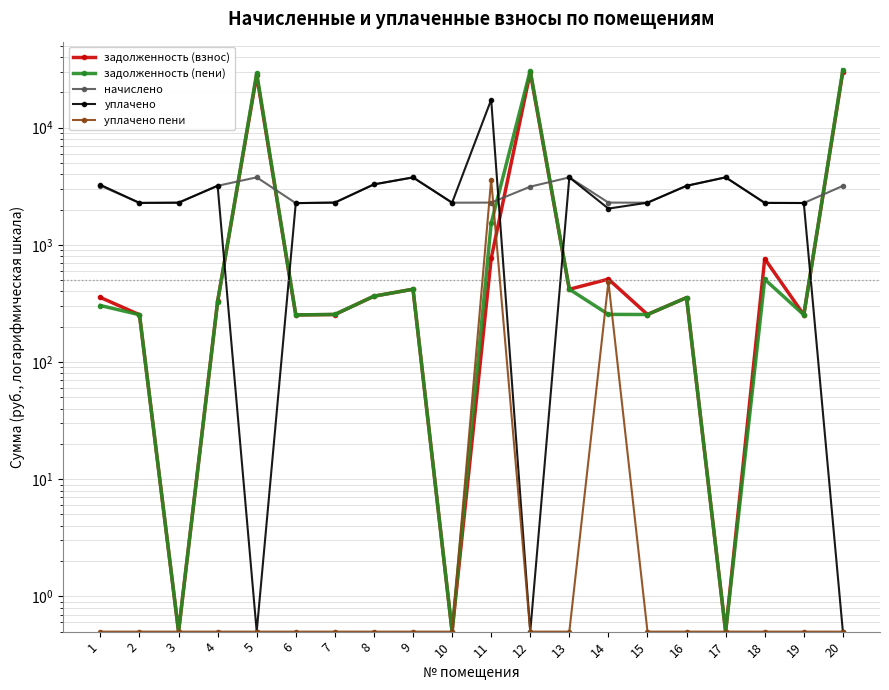

In задолженность (пени), how many points are higher than both neighbors (excluding endpoints)?

5